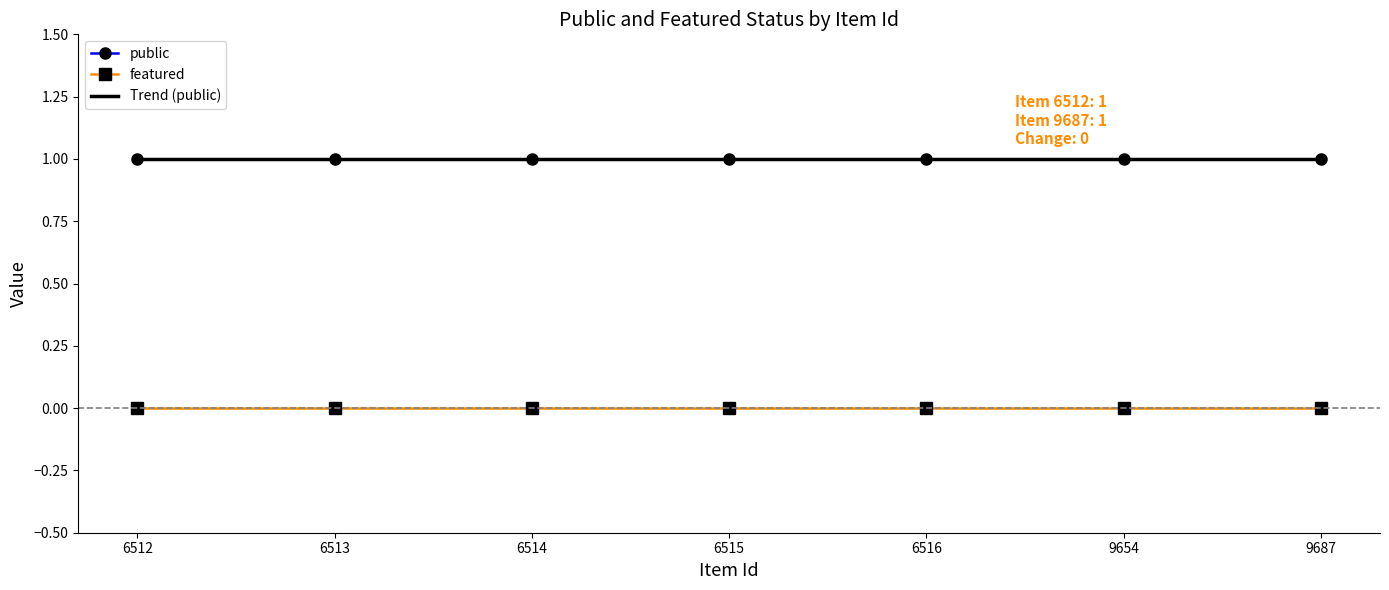

True or false: featured has more than 2 interior local peaks.

False